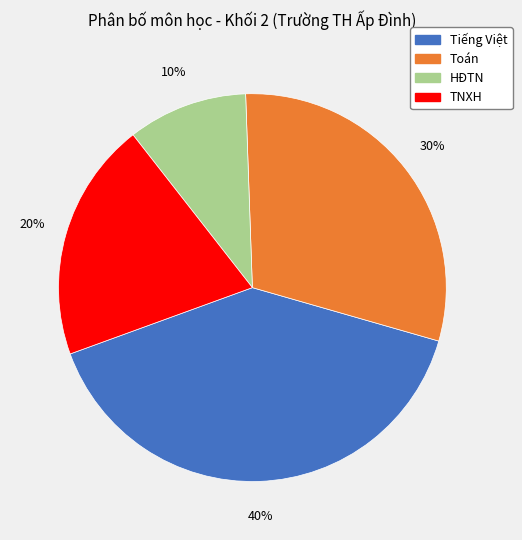

To the nearest percent, what is the difference between the largest and smallest slice percentages?

30%